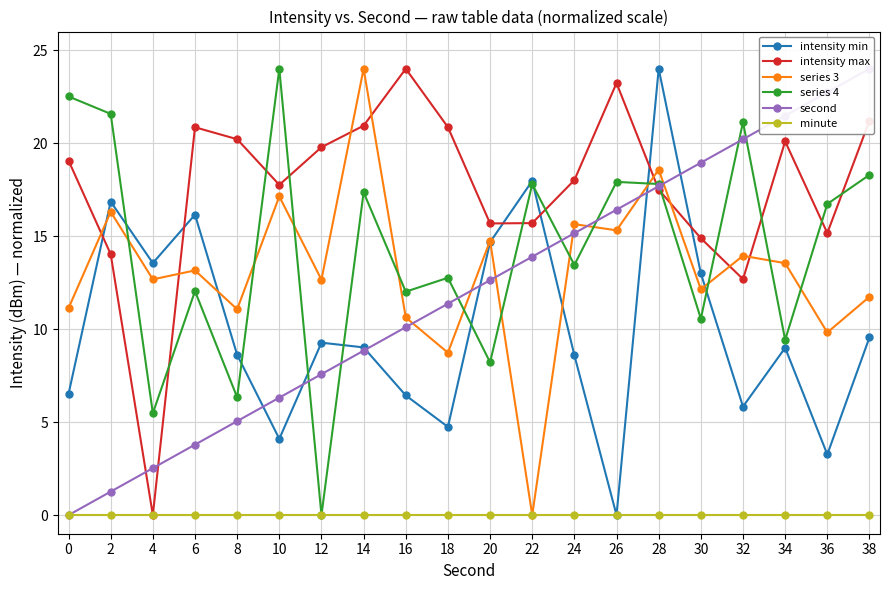

Reading left to right, extract all data points from this chart.

intensity min: 0=6.5	2=16.9	4=13.6	6=16.2	8=8.6	10=4.1	12=9.3	14=9.0	16=6.4	18=4.7	20=14.7	22=18.0	24=8.6	26=0.0	28=24.0	30=13.0	32=5.8	34=9.0	36=3.3	38=9.6
intensity max: 0=19.1	2=14.0	4=0.0	6=20.9	8=20.2	10=17.8	12=19.8	14=20.9	16=24.0	18=20.9	20=15.7	22=15.7	24=18.0	26=23.2	28=17.5	30=14.9	32=12.7	34=20.1	36=15.2	38=21.2
series 3: 0=11.1	2=16.3	4=12.7	6=13.2	8=11.1	10=17.1	12=12.7	14=24.0	16=10.6	18=8.7	20=14.8	22=0.0	24=15.6	26=15.3	28=18.6	30=12.1	32=13.9	34=13.5	36=9.8	38=11.7
series 4: 0=22.5	2=21.6	4=5.5	6=12.0	8=6.3	10=24.0	12=0.0	14=17.4	16=12.0	18=12.8	20=8.2	22=17.8	24=13.5	26=17.9	28=17.8	30=10.6	32=21.1	34=9.4	36=16.7	38=18.3
second: 0=0.0	2=1.3	4=2.5	6=3.8	8=5.1	10=6.3	12=7.6	14=8.8	16=10.1	18=11.4	20=12.6	22=13.9	24=15.2	26=16.4	28=17.7	30=18.9	32=20.2	34=21.5	36=22.7	38=24.0
minute: 0=0.0	2=0.0	4=0.0	6=0.0	8=0.0	10=0.0	12=0.0	14=0.0	16=0.0	18=0.0	20=0.0	22=0.0	24=0.0	26=0.0	28=0.0	30=0.0	32=0.0	34=0.0	36=0.0	38=0.0